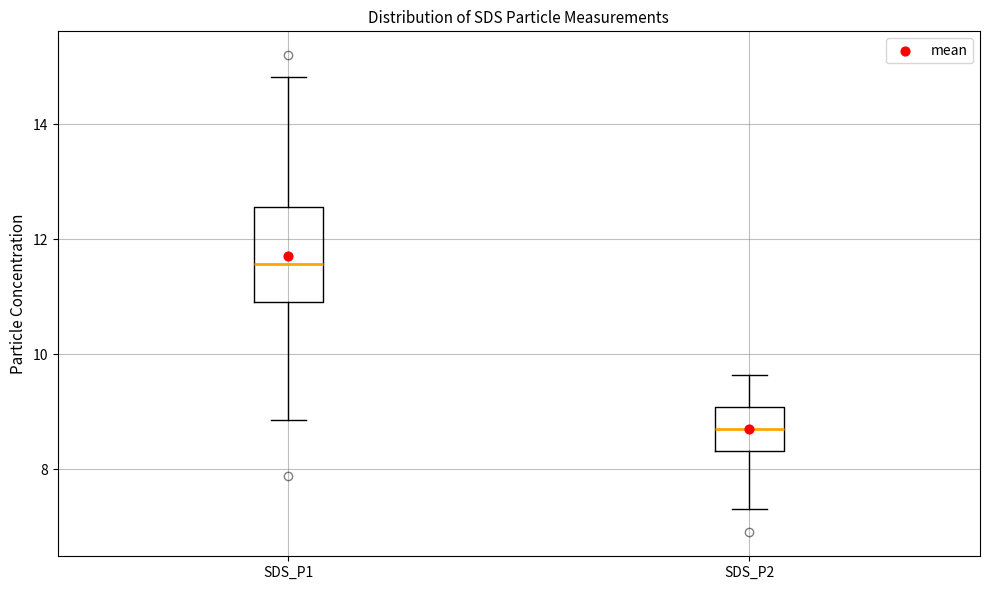

Which box is the tallest, from its lower edge to its upper edge?

SDS_P1